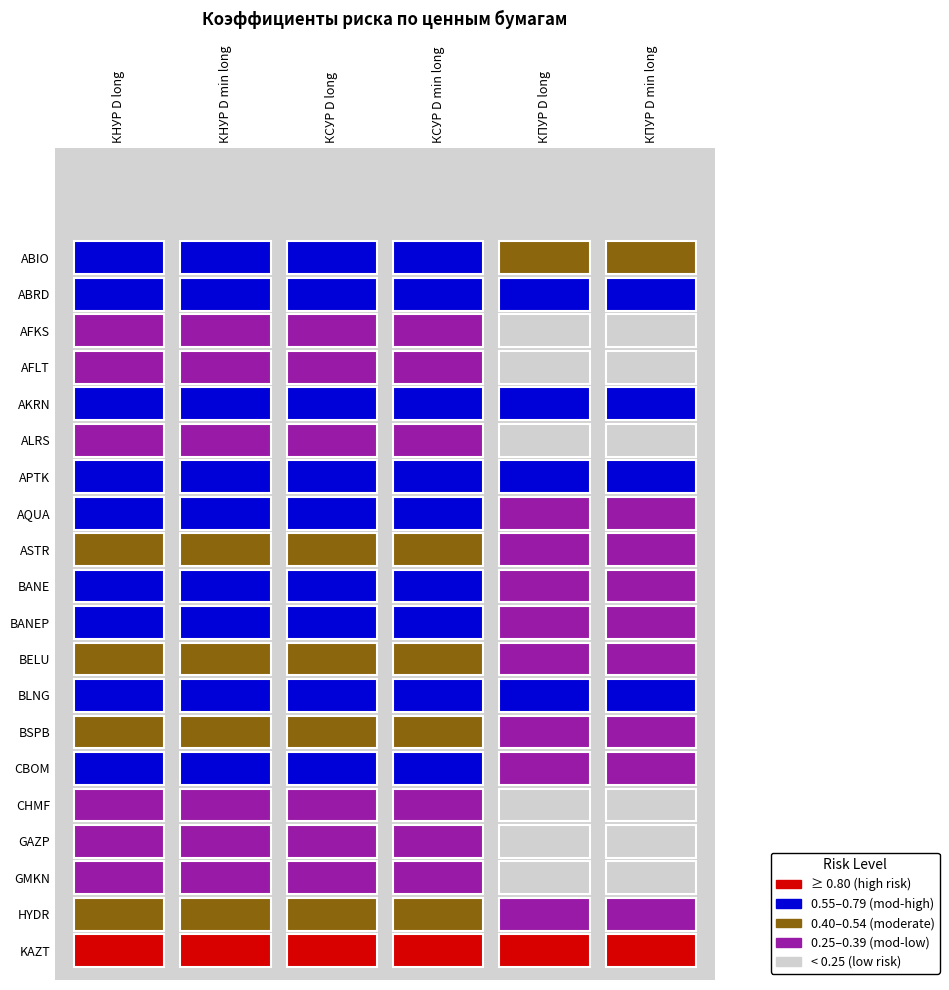

The BANE series shows 0.9 at КНУР D long. True or false?

False